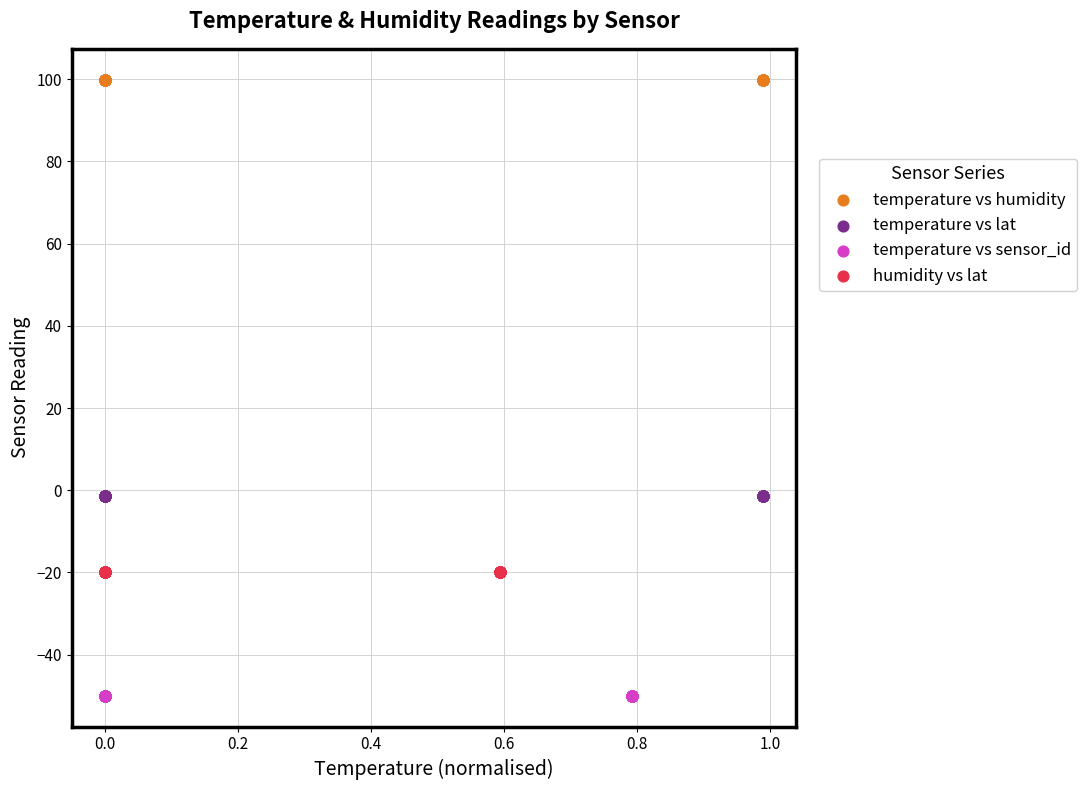

What are all the series names shown in the legend?

temperature vs humidity, temperature vs lat, temperature vs sensor_id, humidity vs lat